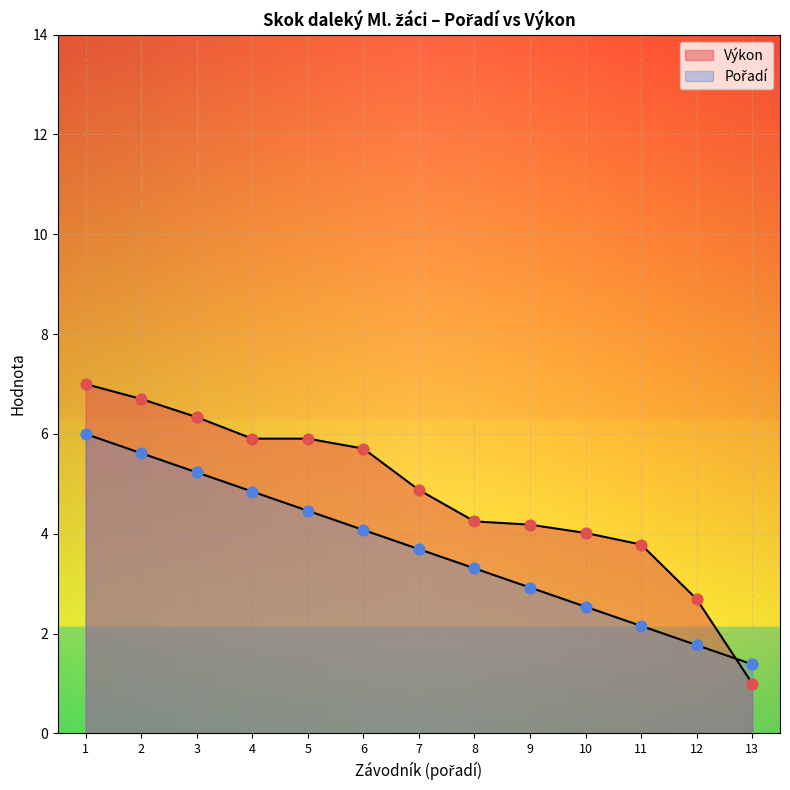

Which series has the largest total across all categories?

Výkon